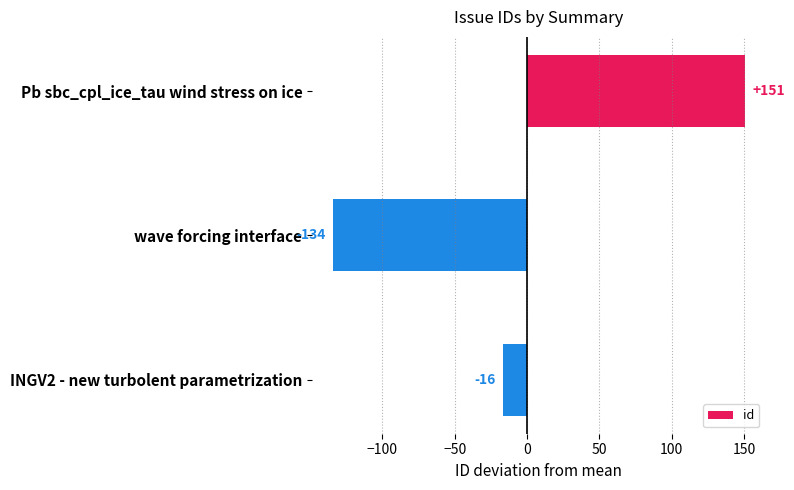

At which category does the chart reach its peak across all series?

Pb sbc_cpl_ice_tau wind stress on ice